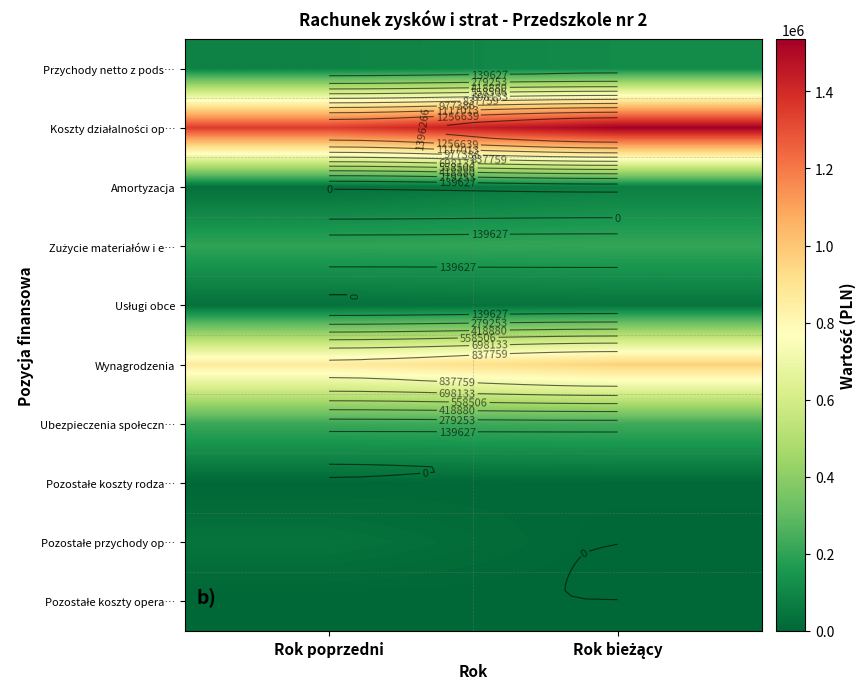

List the labels in order of Usługi obce value, smallest first.

Rok poprzedni, Rok bieżący